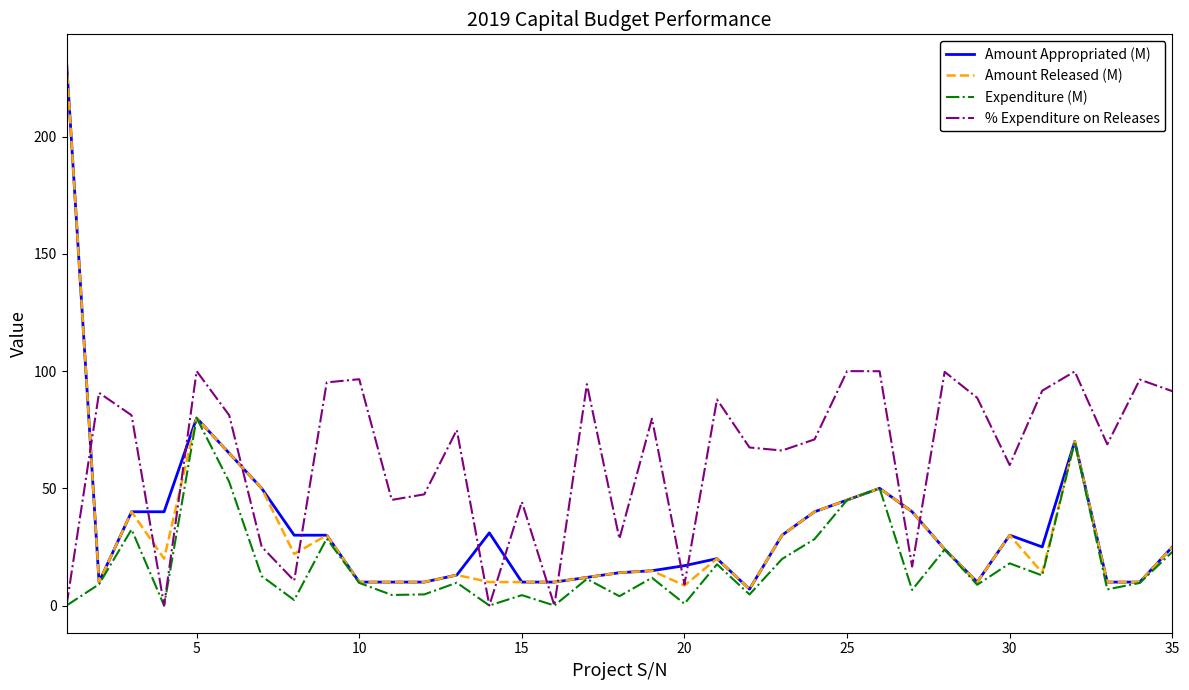

Which series has the largest total across all categories?

% Expenditure on Releases